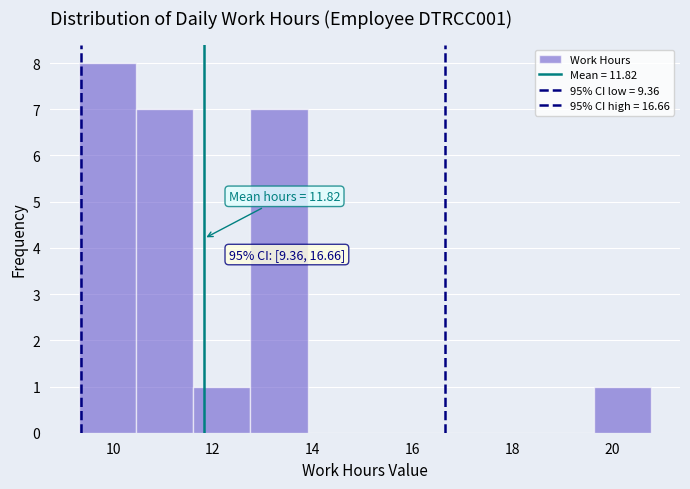

Over which range of the x-axis is the bar tallest?

9.4 to 10.4